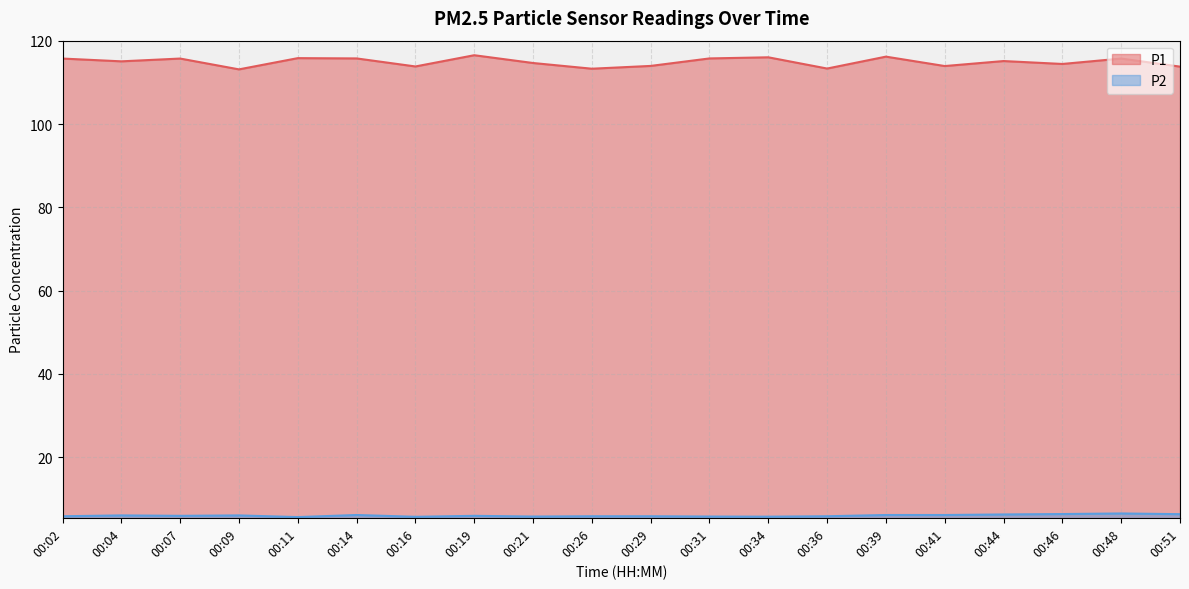

Where is the first local minimum for P2?

00:07